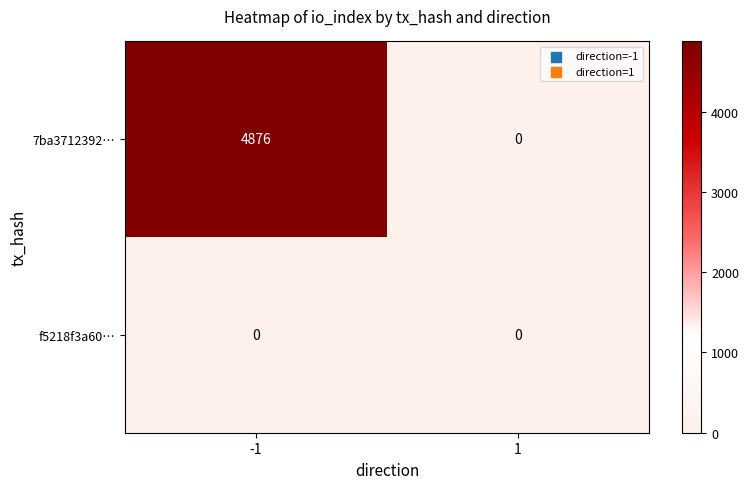

What is the maximum value shown in the chart?

4876